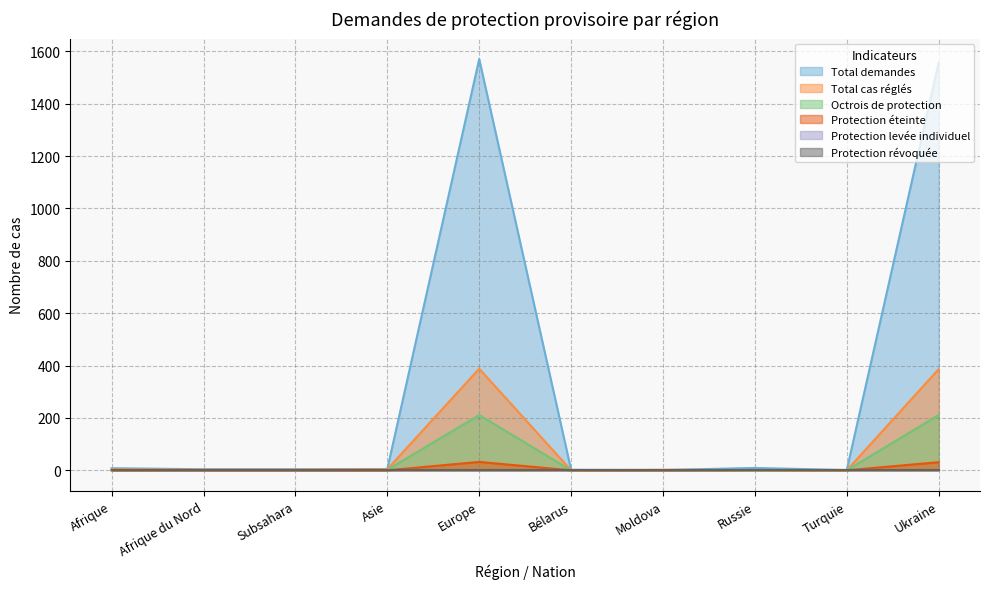

How many interior local valleys does the Total demandes series have?

2